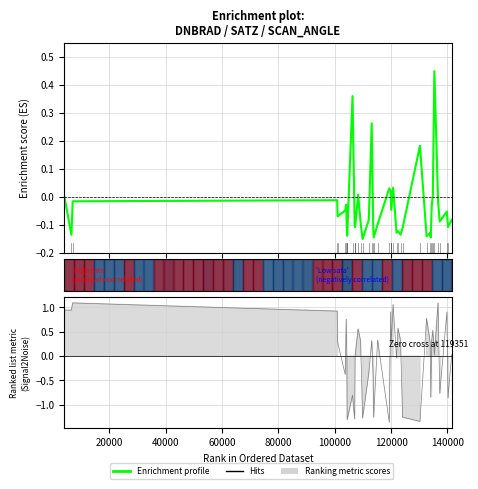

At which category does the data reach its first local peak?

60000